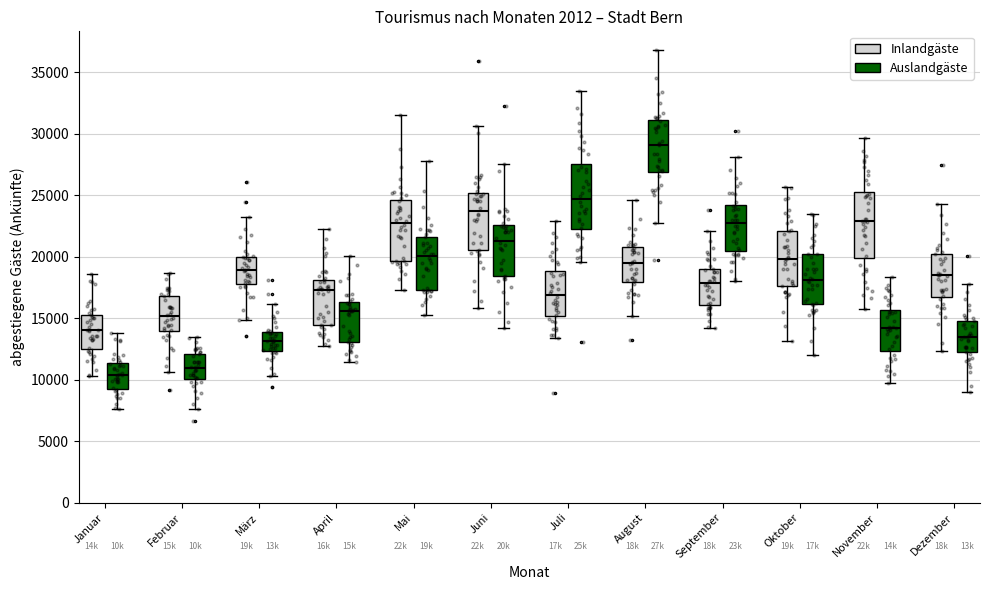

Which box has the highest median line?

August (Auslandgäste)